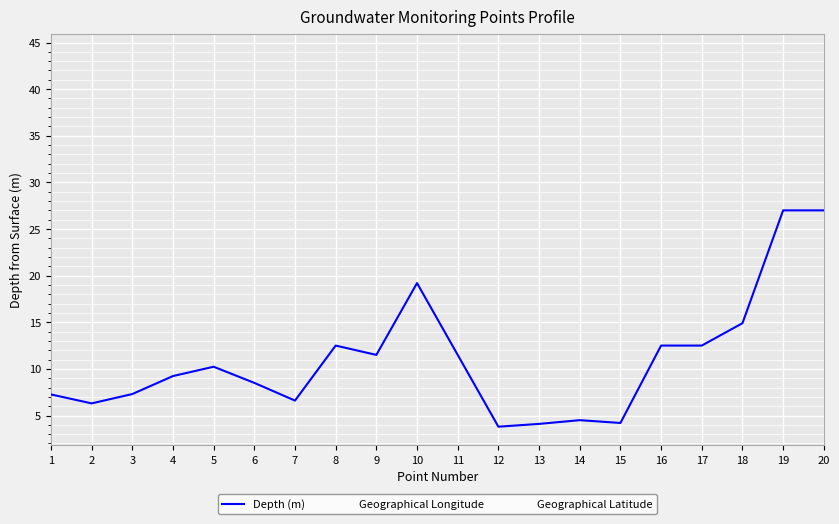

What is the change in value from 3 to 8?

+5.2